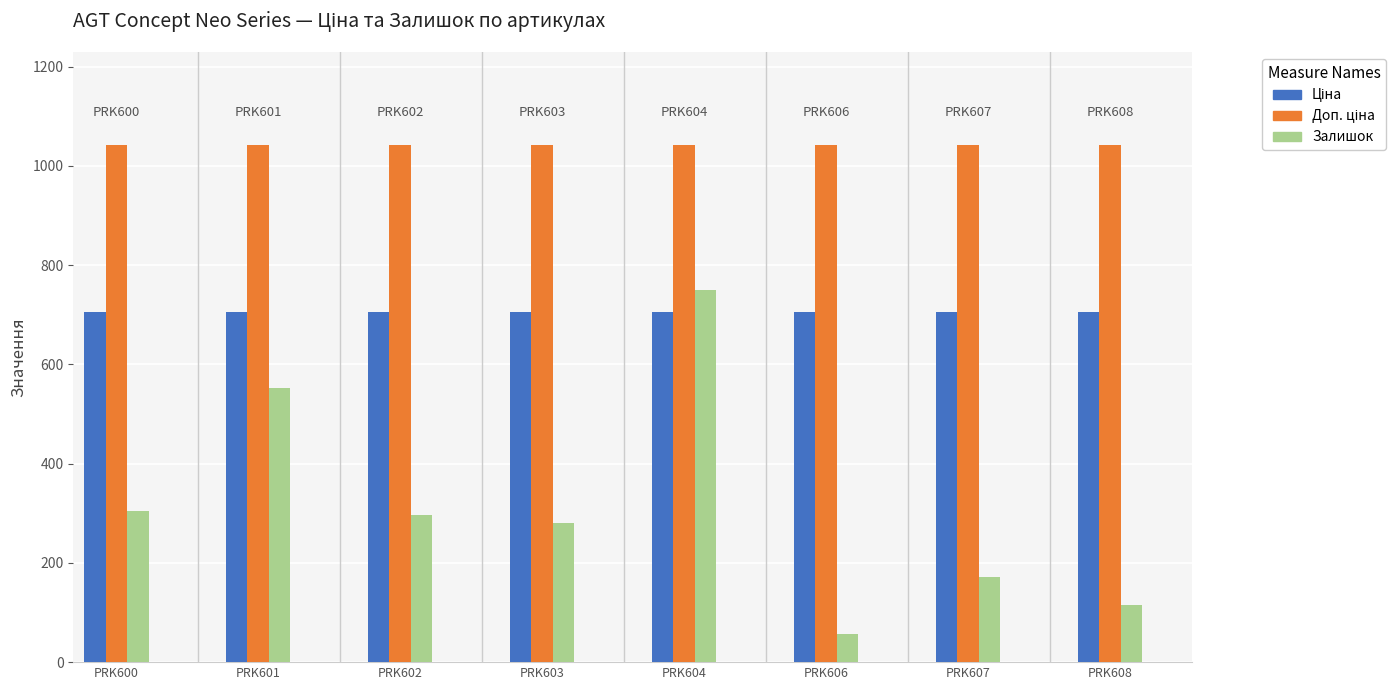

What is the maximum value shown in the chart?

1042.0